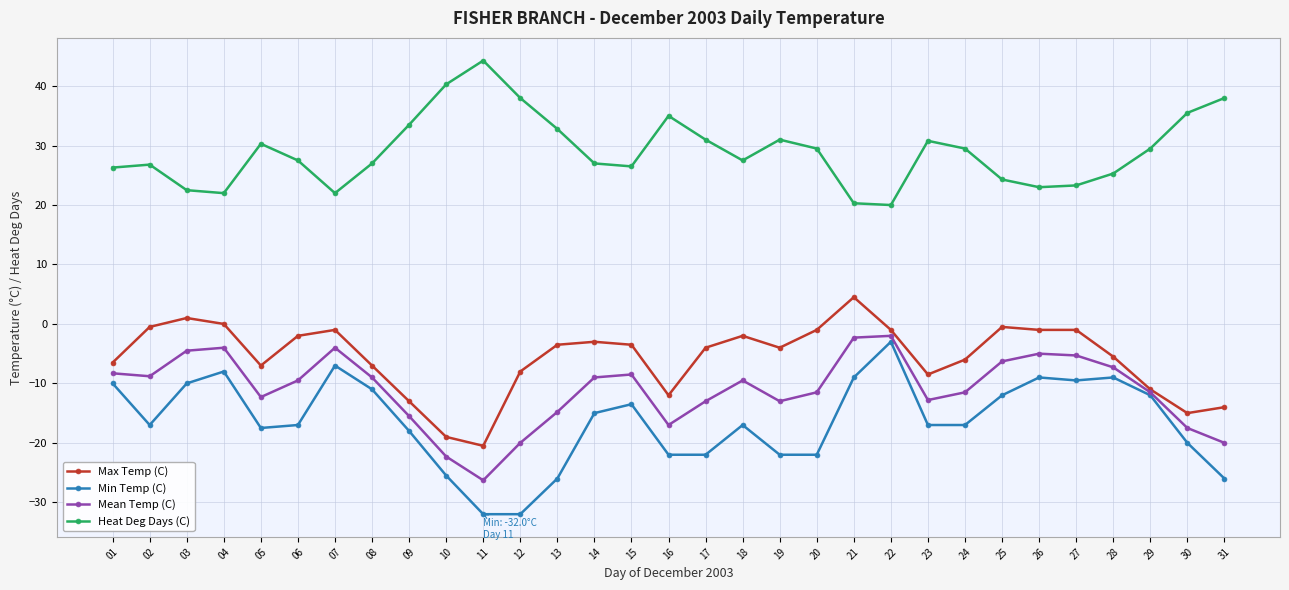

What is the minimum value for Mean Temp (C)?

-26.3